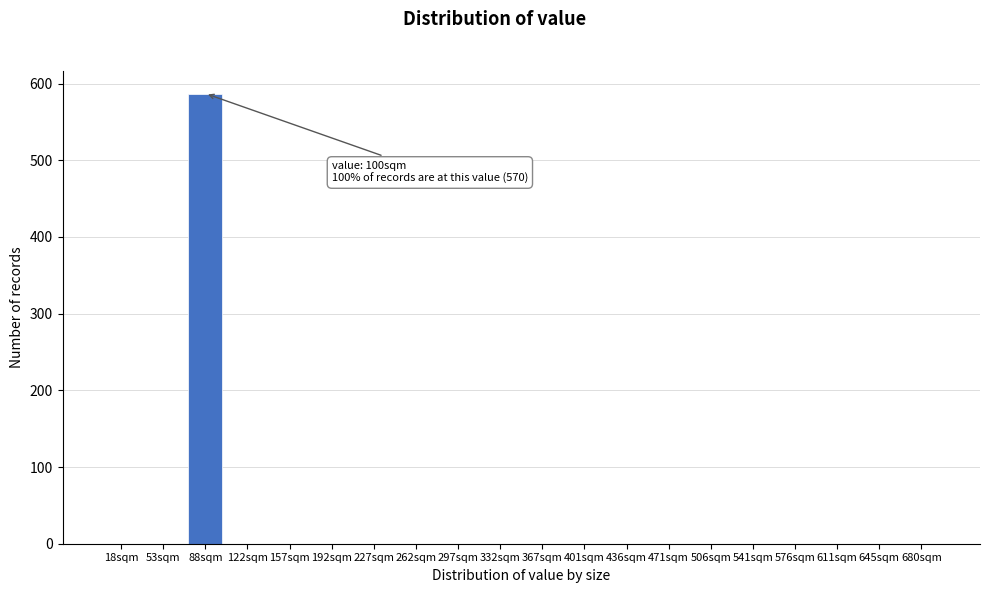

Reading right to left, extract all data points from this chart.

680sqm=0	645sqm=0	611sqm=0	576sqm=0	541sqm=0	506sqm=0	471sqm=0	436sqm=0	401sqm=0	367sqm=0	332sqm=0	297sqm=0	262sqm=0	227sqm=0	192sqm=0	157sqm=0	122sqm=0	88sqm=587	53sqm=0	18sqm=0